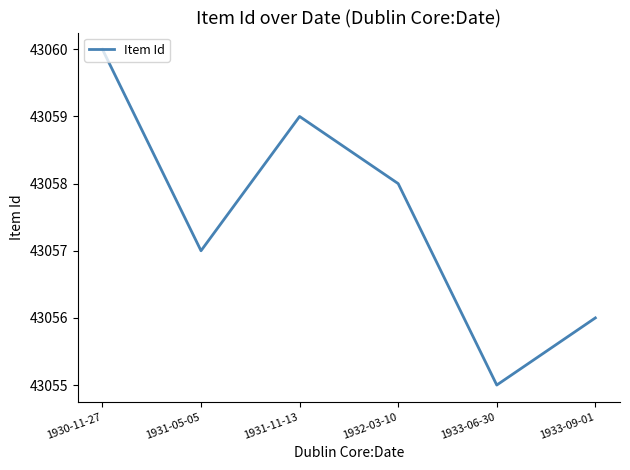

Rank the categories by value from lowest to highest.

1933-06-30, 1933-09-01, 1931-05-05, 1932-03-10, 1931-11-13, 1930-11-27